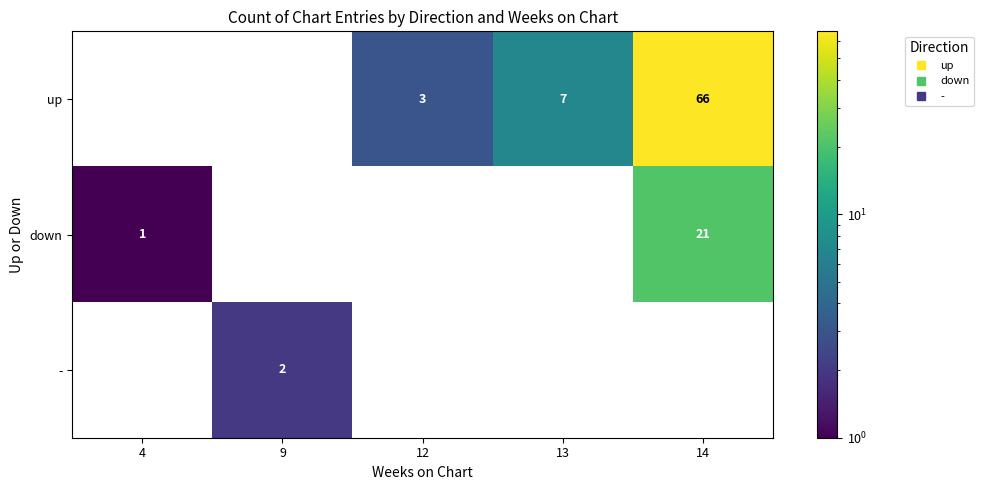

The value of up at 12 is 1. True or false?

False